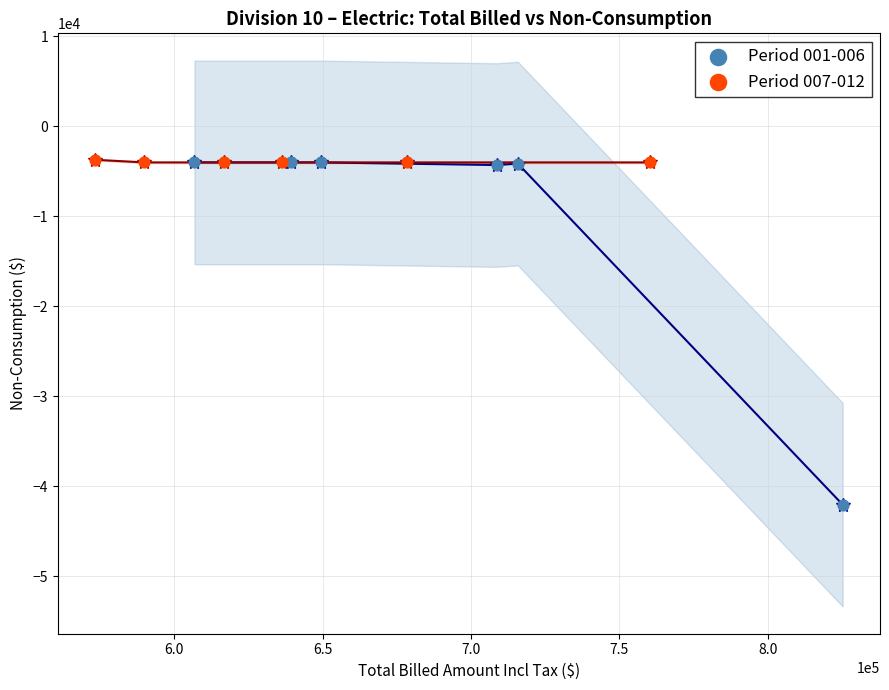

Which series contains the lowest Y value?

Period 001-006